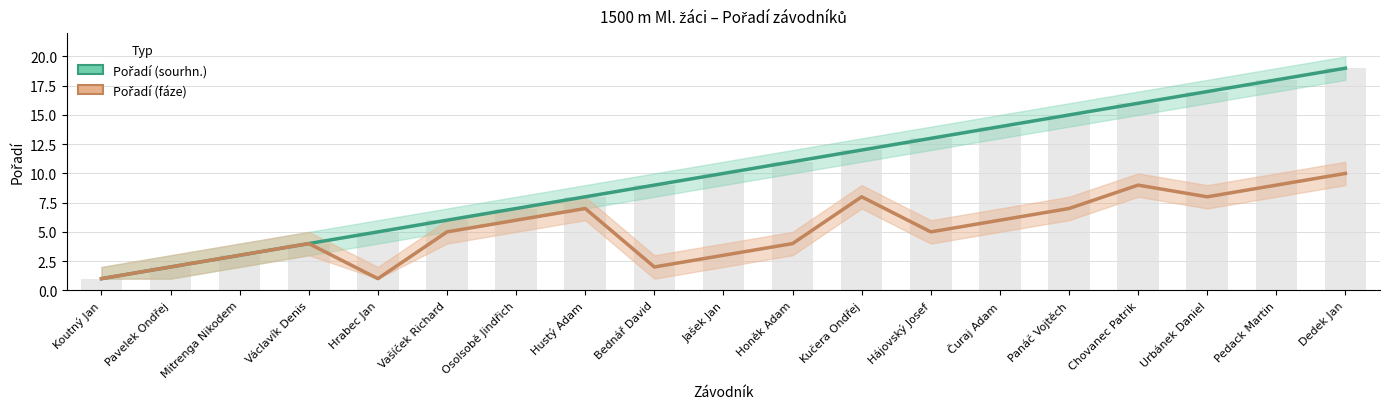

Between Hrabec Jan and Panáč Vojtěch, which series saw the biggest shift?

Pořadí (sourhn.)